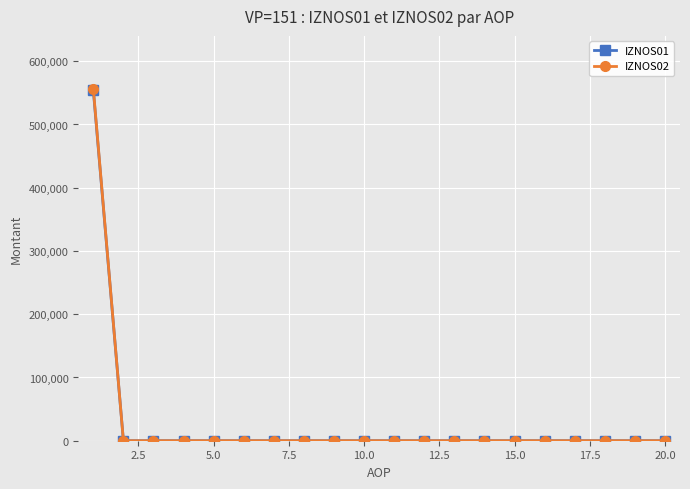

How many distinct data groups are displayed?

2